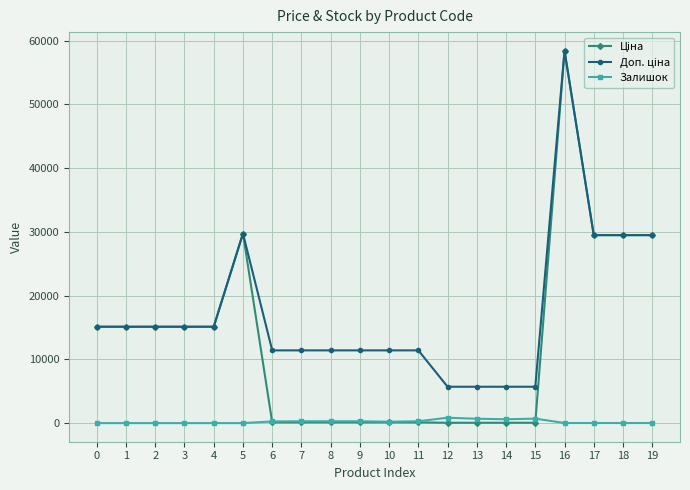

At which category is the sum across all series the highest?

16